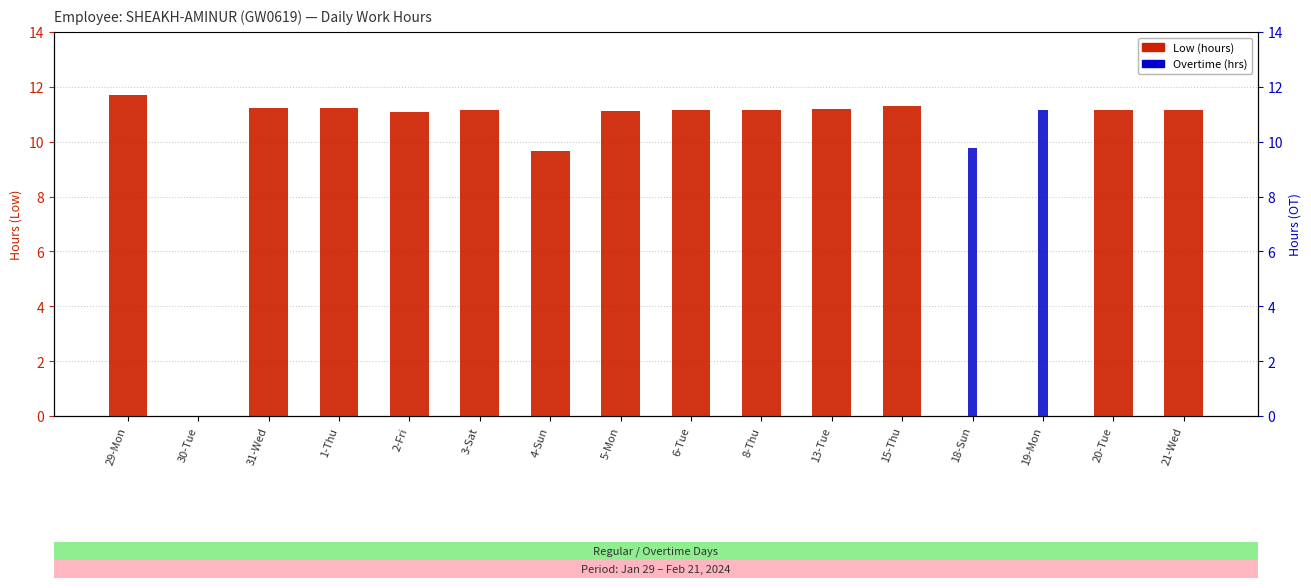

At which label does Low (hours) reach its minimum?

30-Tue